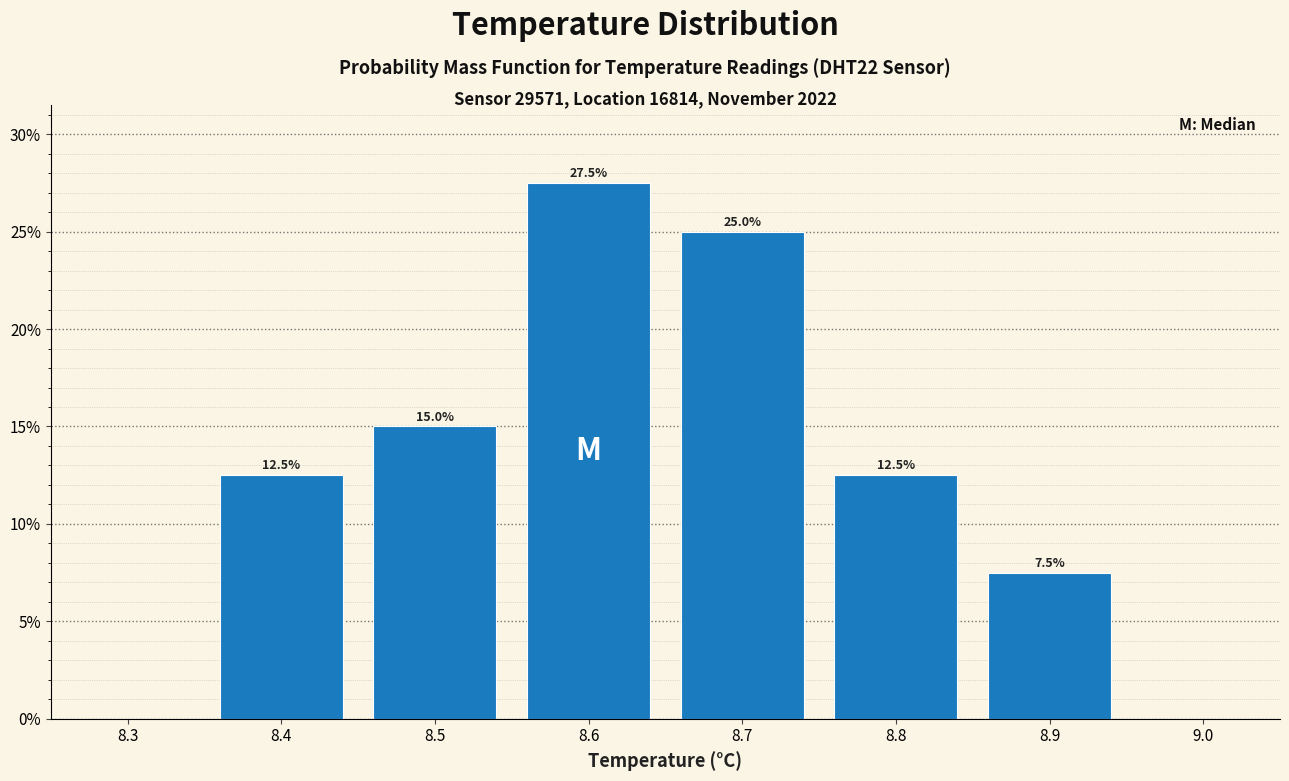

Which range on the x-axis has the tallest bar?

8.55 to 8.65